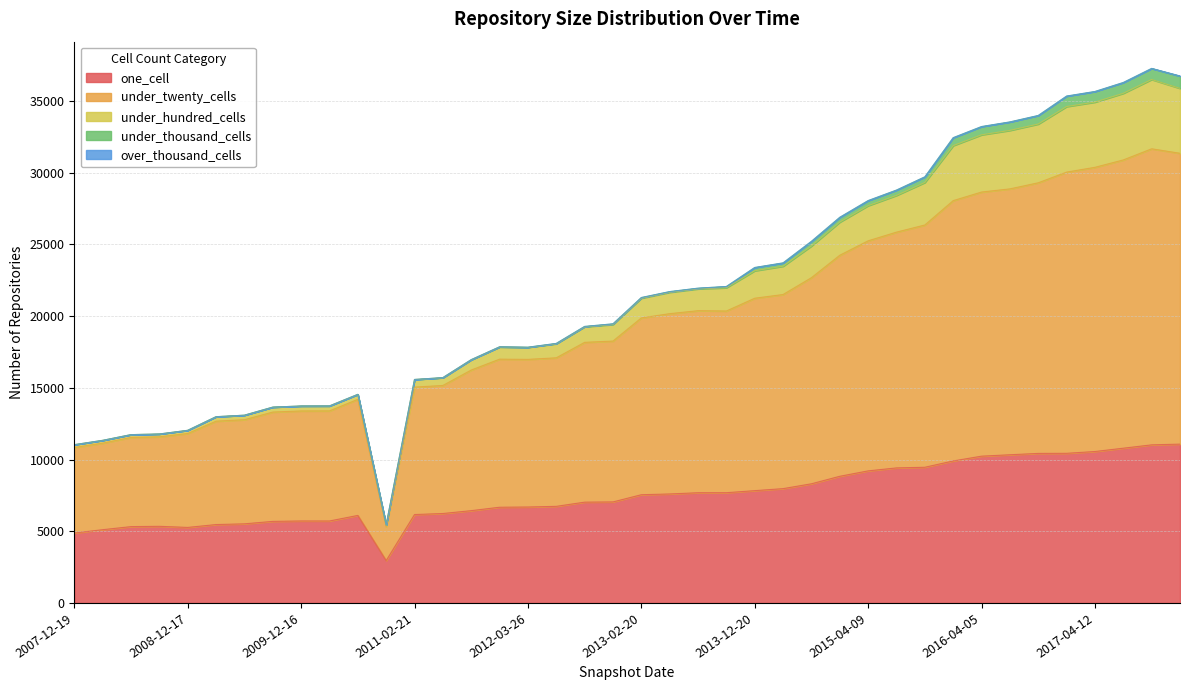

What is the sum of all one_cell values?

302399